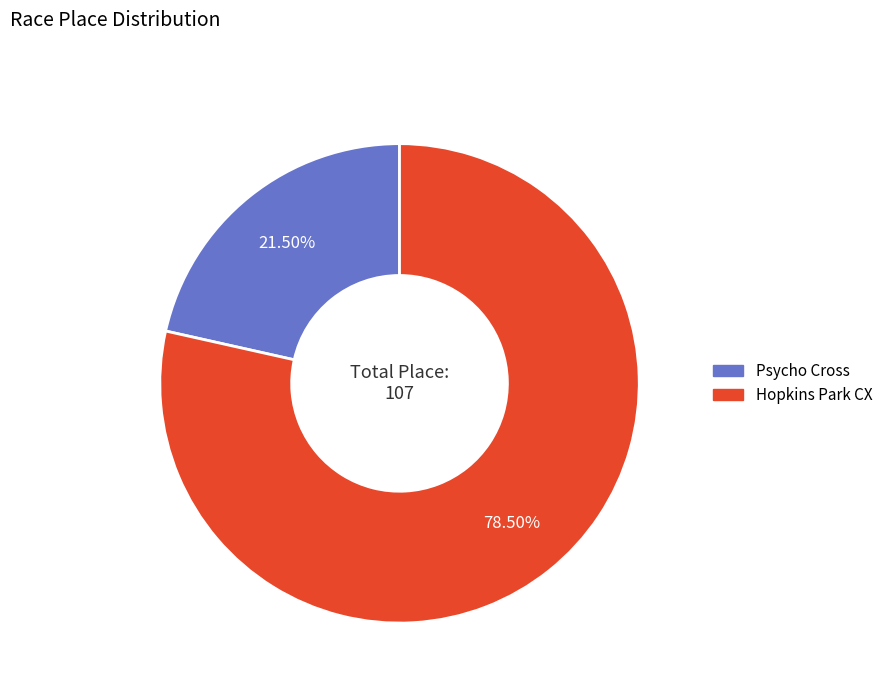

Approximately how many times larger is the value at Psycho Cross compared to Hopkins Park CX?

0.3